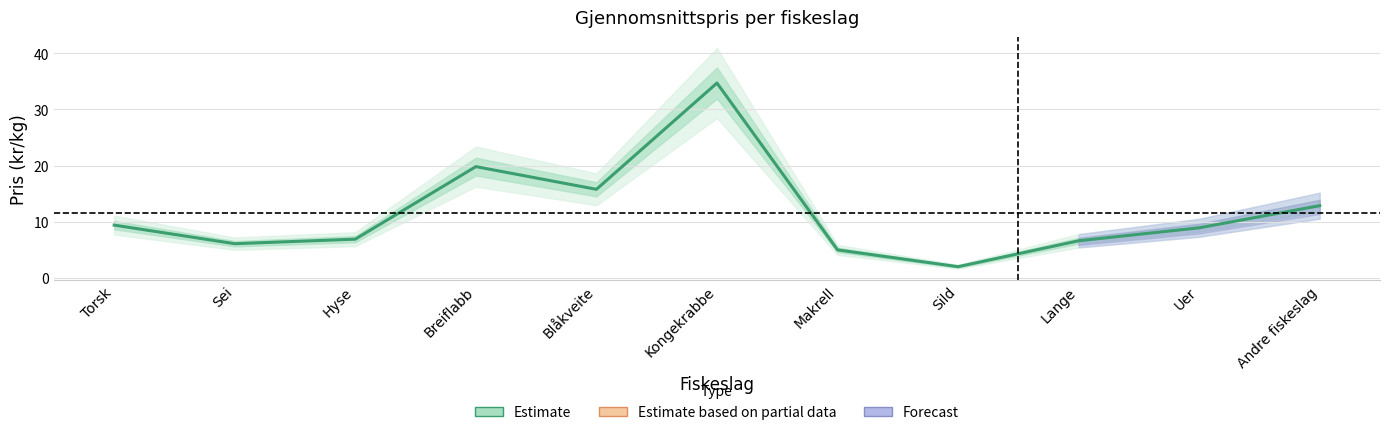

List the labels in order of value, smallest first.

Sild, Makrell, Sei, Lange, Hyse, Uer, Torsk, Andre fiskeslag, Blåkveite, Breiflabb, Kongekrabbe